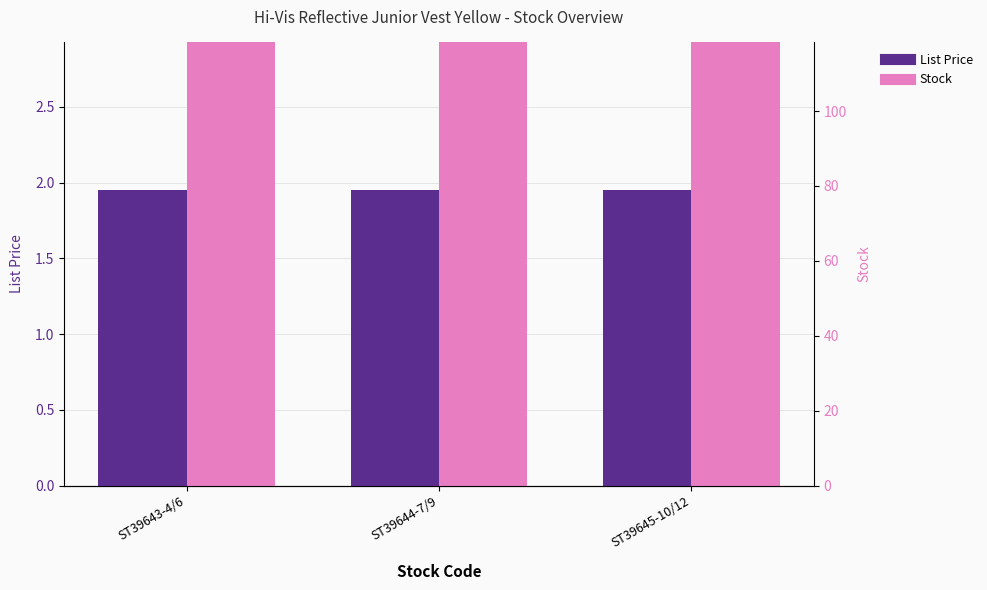

What is the label of the 3rd bar from the left?

ST39645-10/12